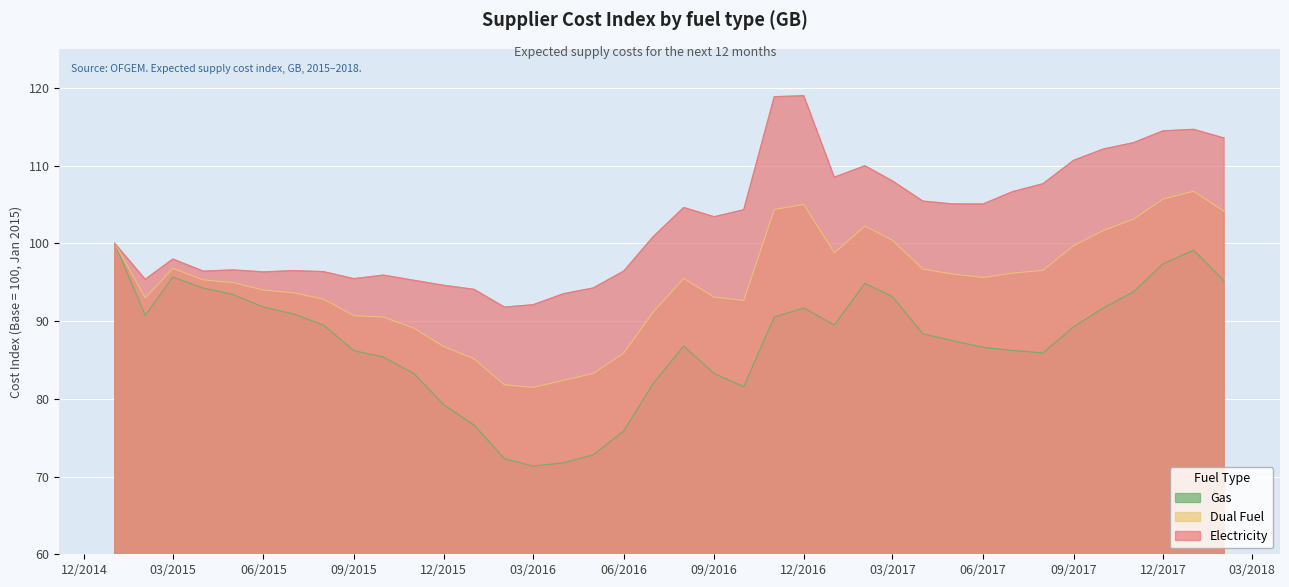

The value of Gas at 03/2015 is 150.1. True or false?

False